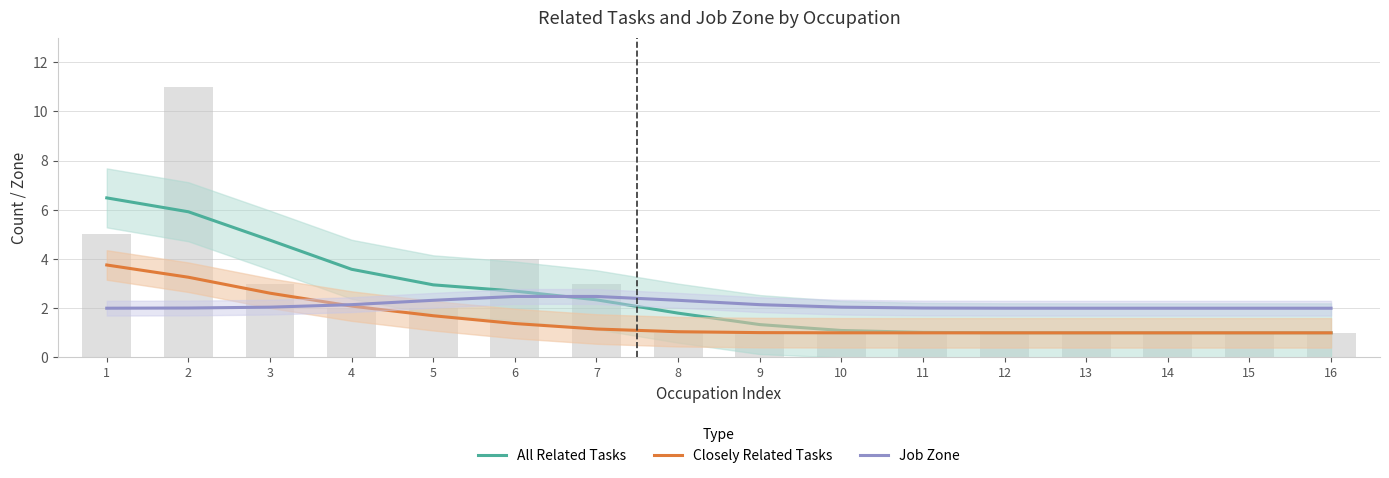

How many values in the Closely Related Tasks series exceed 1?

11